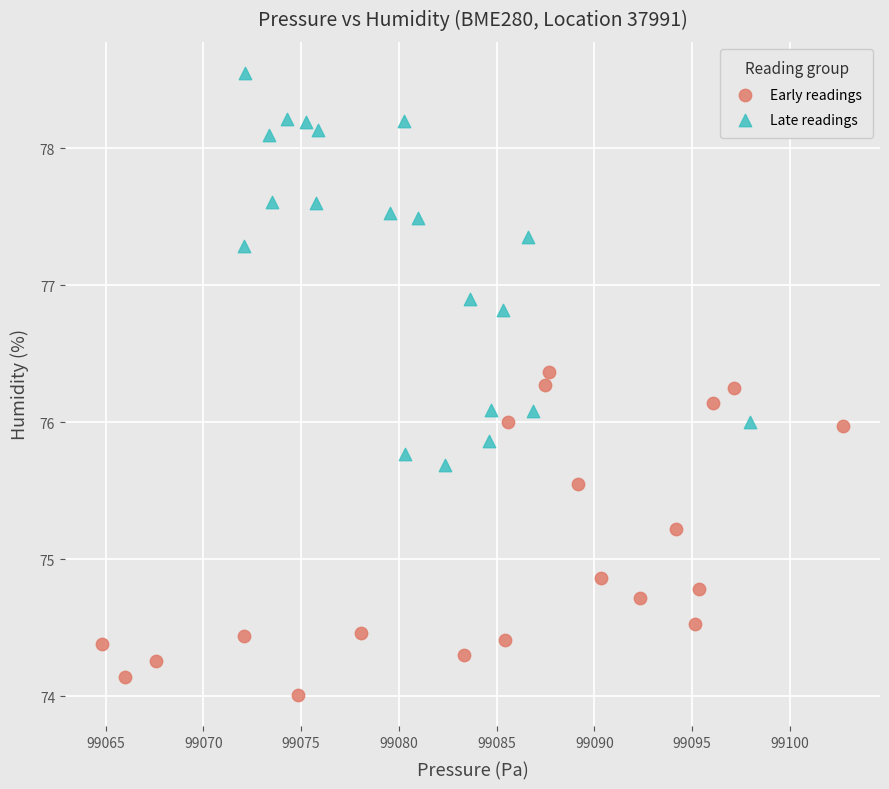

Which series reaches the minimum Y coordinate?

Early readings